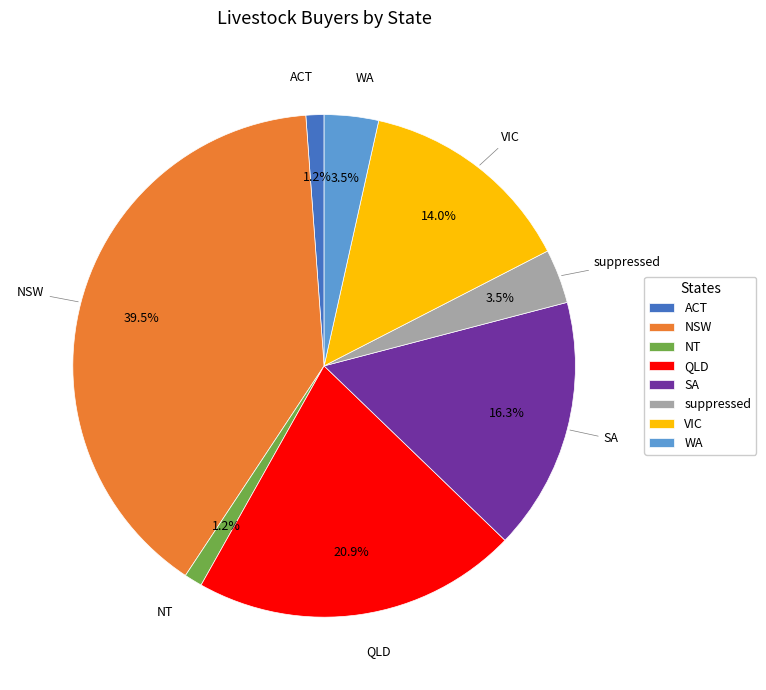

What is the largest slice in the pie chart?

NSW